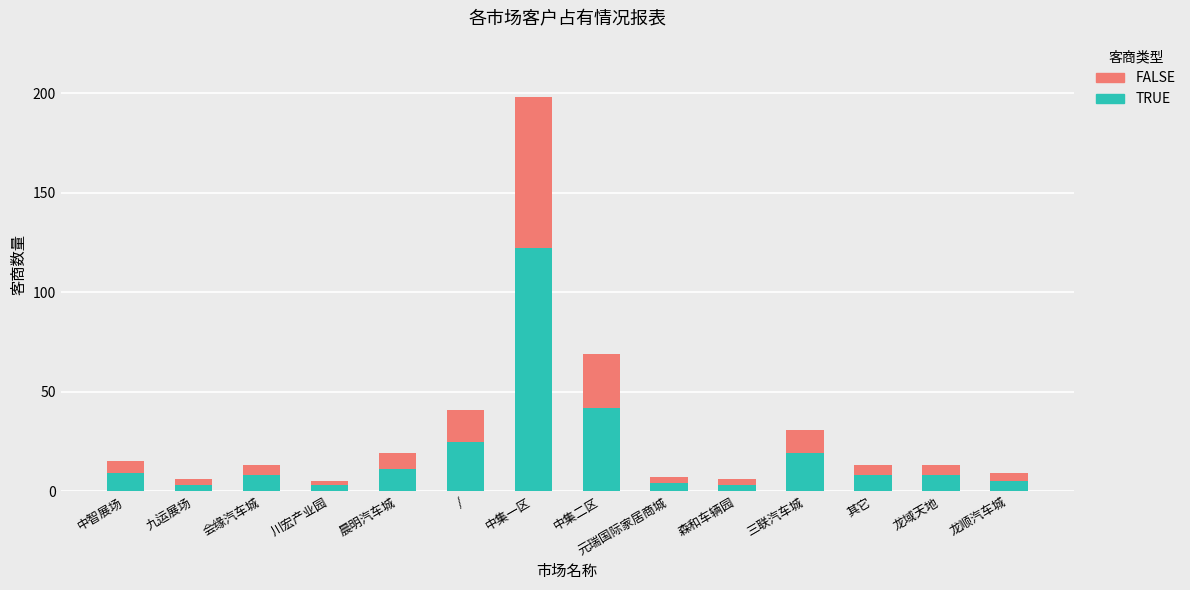

What is the approximate value of TRUE at 中集二区, to the nearest 50?

50